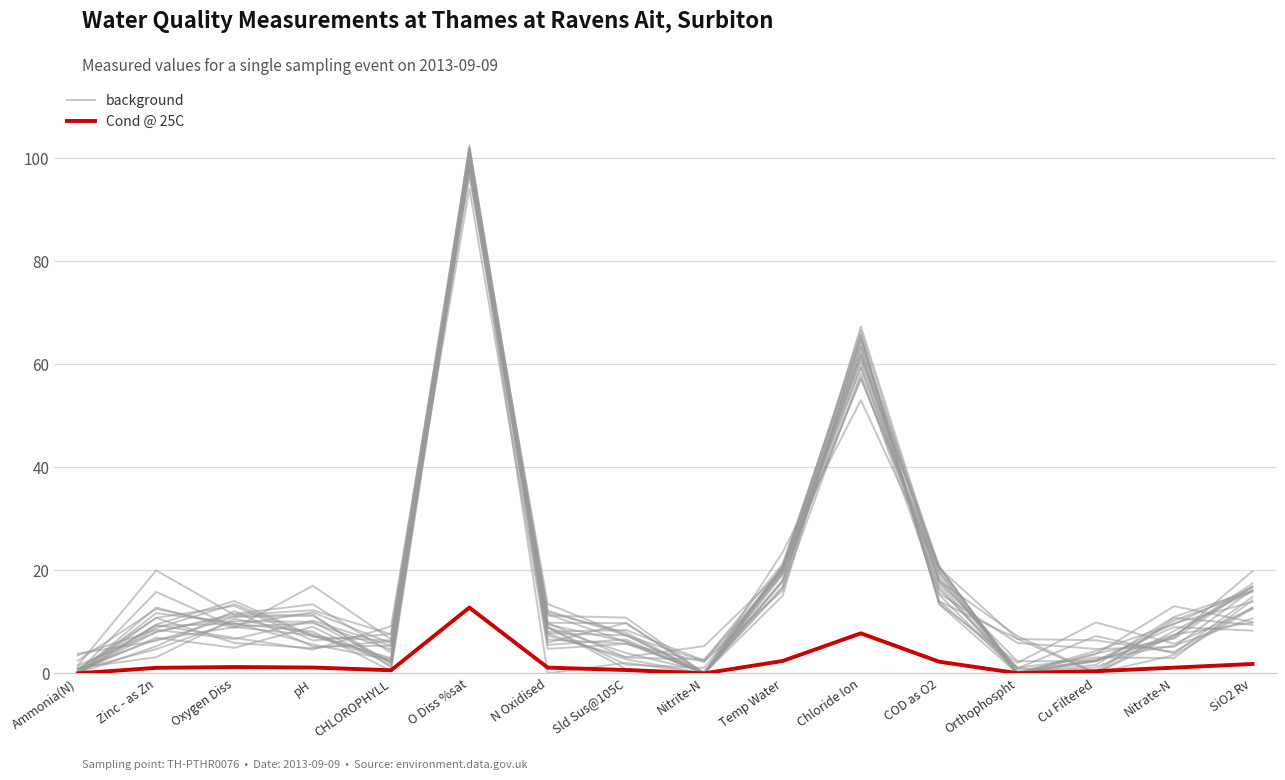

At which category is the sum across all series the highest?

O Diss %sat